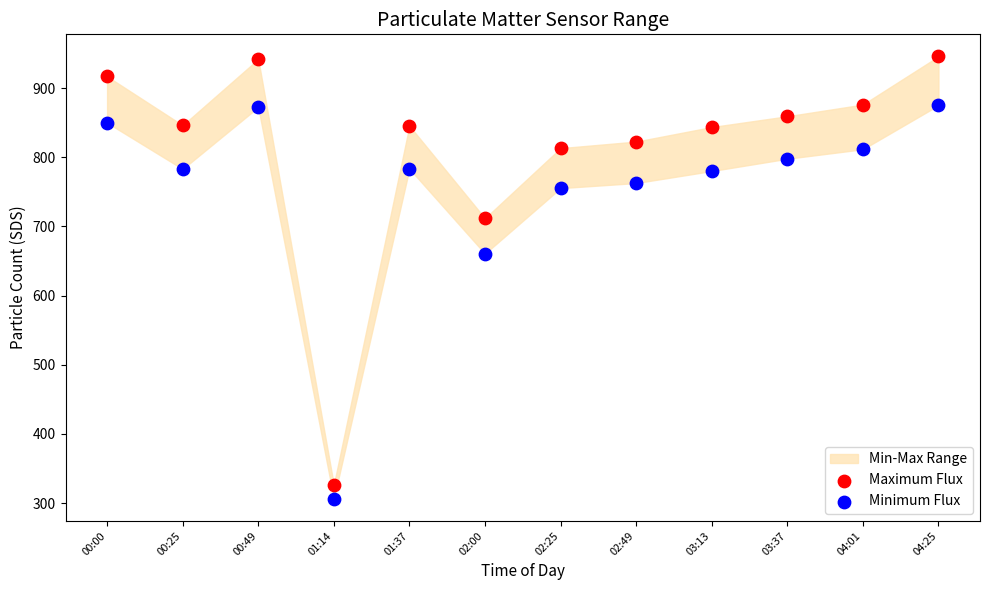

Across all data points, what is the range of Y values (max minus min)?

639.5